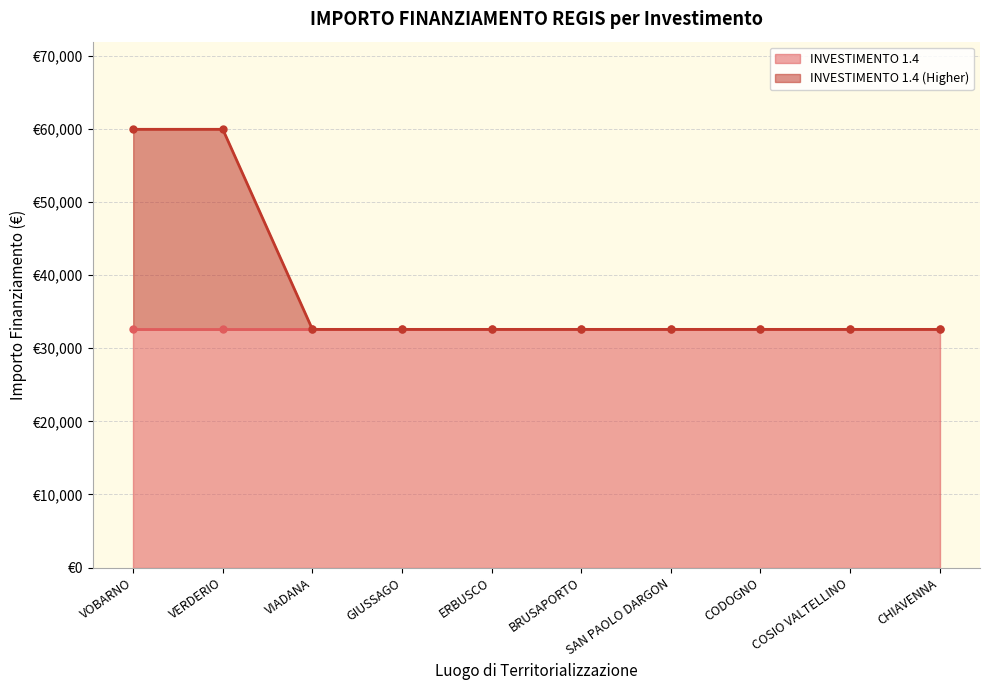

What is the value of the 3rd point from the left?

32589